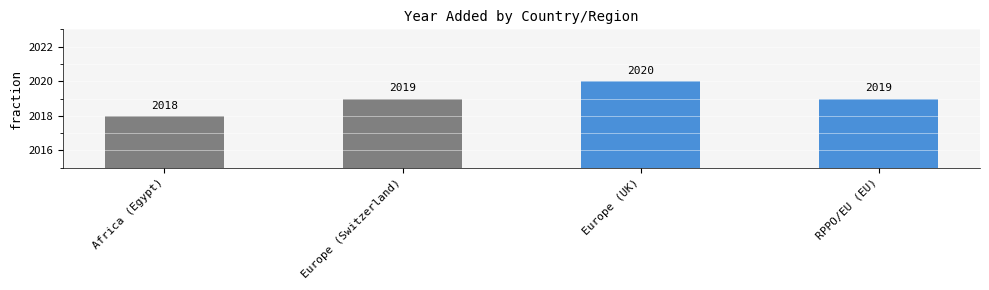

What is the label of the 3rd bar from the left?

Europe (UK)